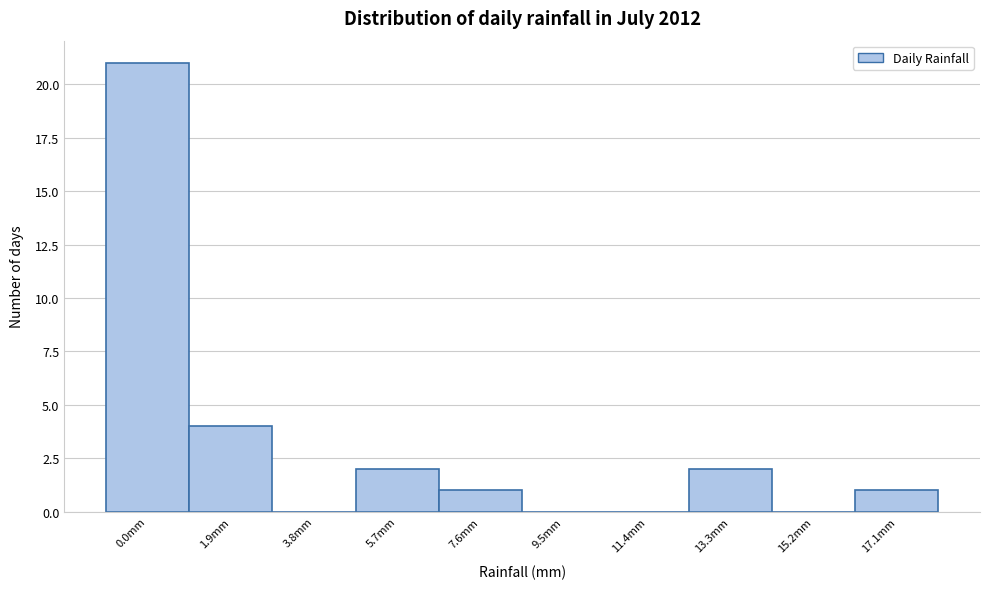

Reading right to left, list all the values displayed in this chart.

17.1mm=1	15.2mm=0	13.3mm=2	11.4mm=0	9.5mm=0	7.6mm=1	5.7mm=2	3.8mm=0	1.9mm=4	0.0mm=21